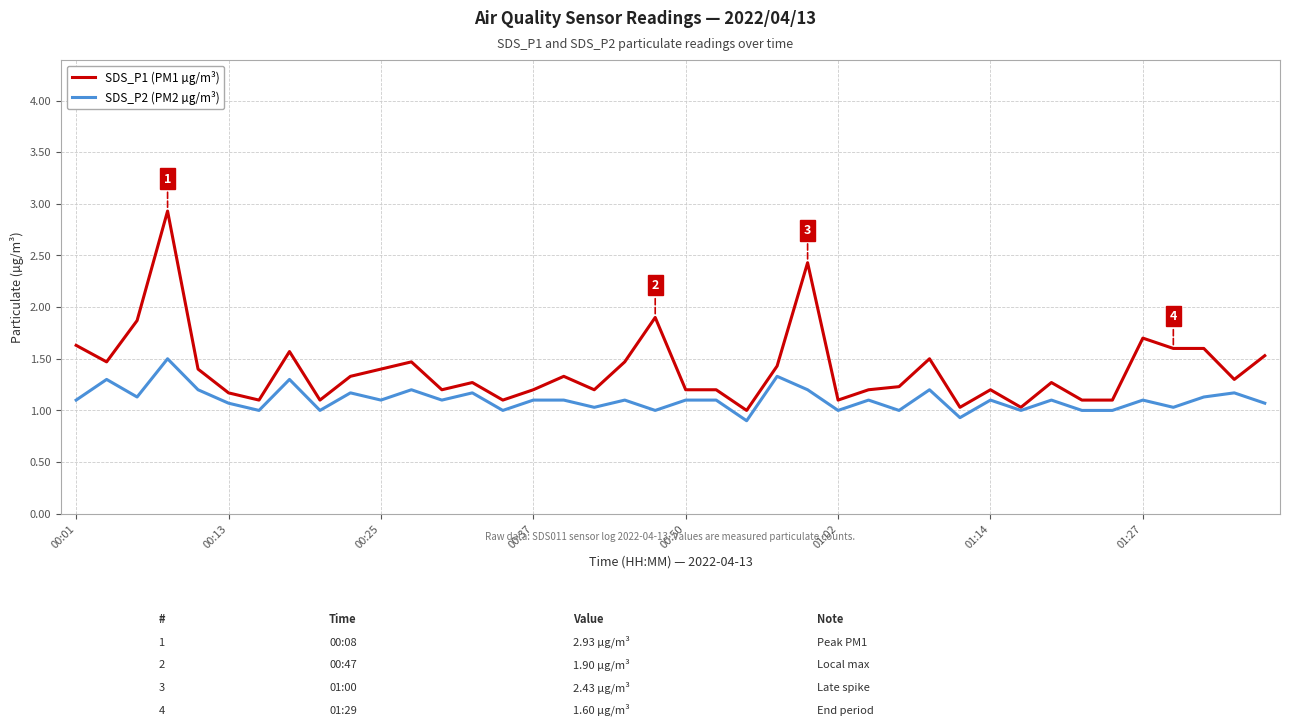

Does the chart have visible grid lines?

Yes